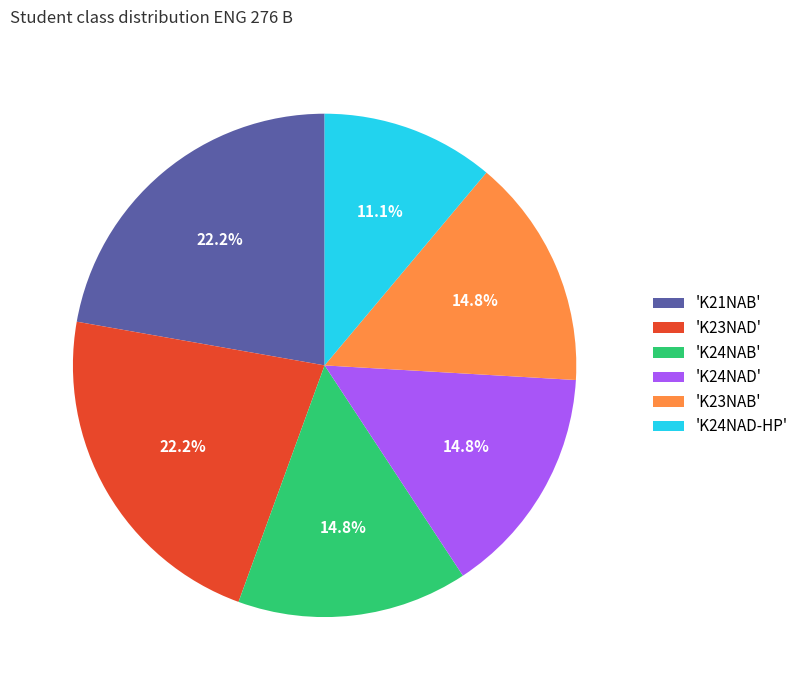

Approximately how many times larger is the value at 'K23NAD' compared to 'K24NAD'?

1.5